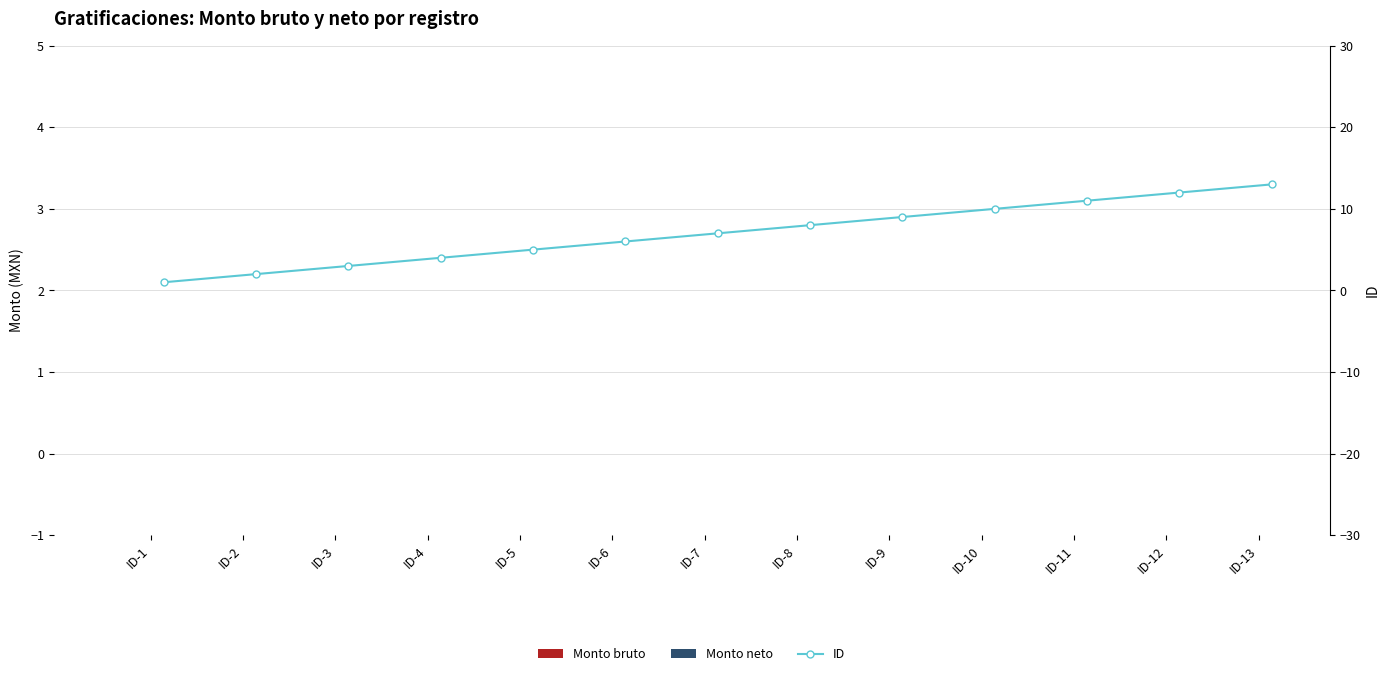

Reading left to right, transcribe all the data shown in this chart.

Monto bruto: ID-1=0	ID-2=0	ID-3=0	ID-4=0	ID-5=0	ID-6=0	ID-7=0	ID-8=0	ID-9=0	ID-10=0	ID-11=0	ID-12=0	ID-13=0
Monto neto: ID-1=0	ID-2=0	ID-3=0	ID-4=0	ID-5=0	ID-6=0	ID-7=0	ID-8=0	ID-9=0	ID-10=0	ID-11=0	ID-12=0	ID-13=0
ID: ID-1=1	ID-2=2	ID-3=3	ID-4=4	ID-5=5	ID-6=6	ID-7=7	ID-8=8	ID-9=9	ID-10=10	ID-11=11	ID-12=12	ID-13=13